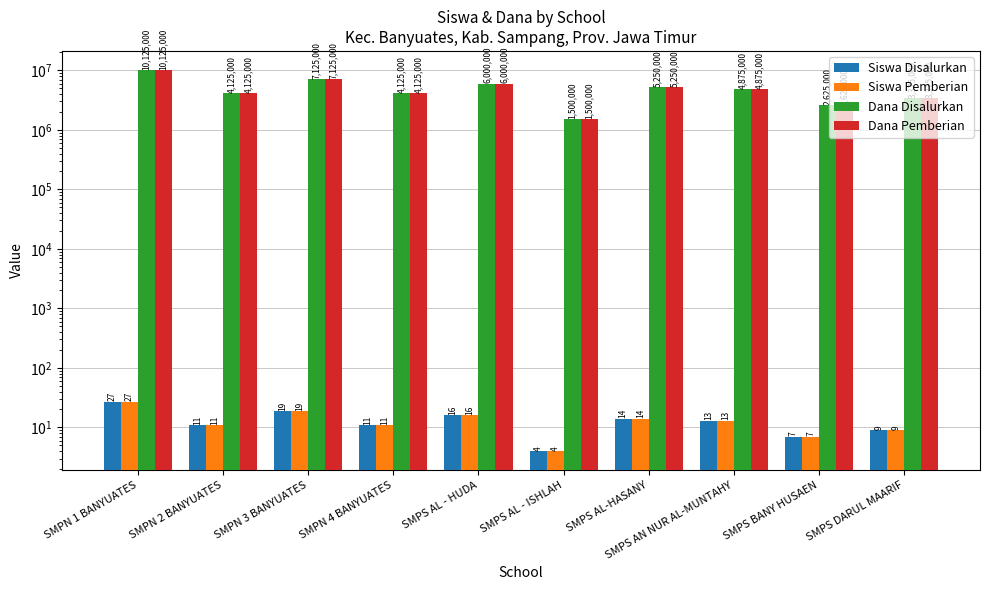

What is the difference between the Dana Disalurkan values at SMPS BANY HUSAEN and SMPN 1 BANYUATES?

7500000